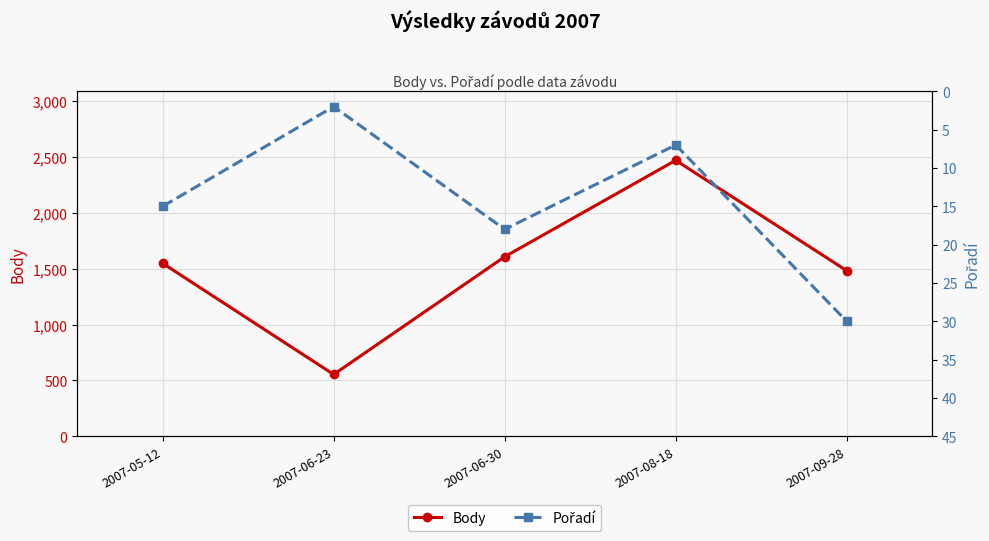

What is the value of the Body point at the 2nd from the left?

554